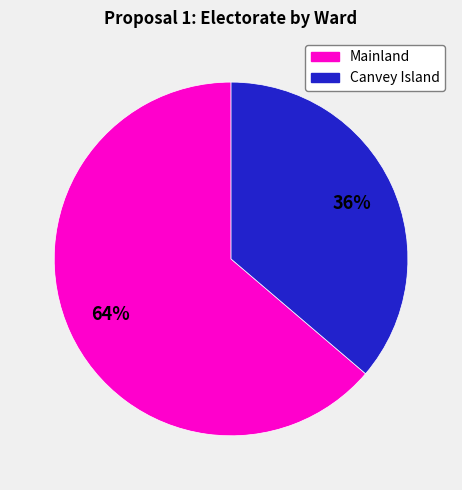

To the nearest percent, what is the average slice percentage?

50%